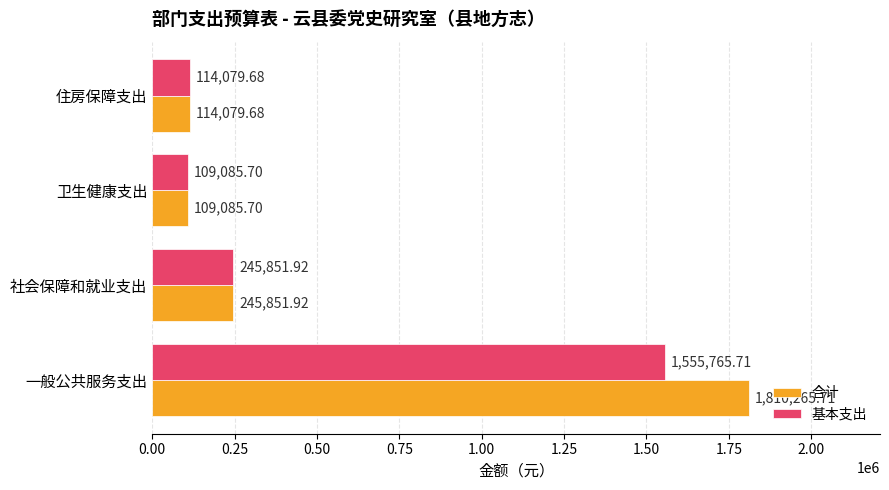

Where is 合计 nearest to the value 959675?

社会保障和就业支出